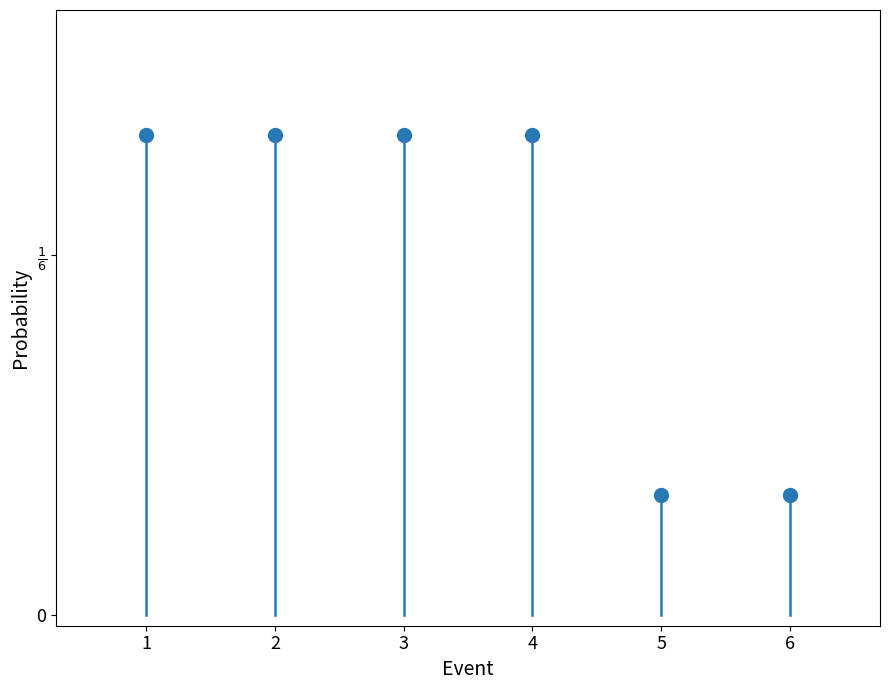

The chart shows a value of 0.2 at 2. True or false?

True